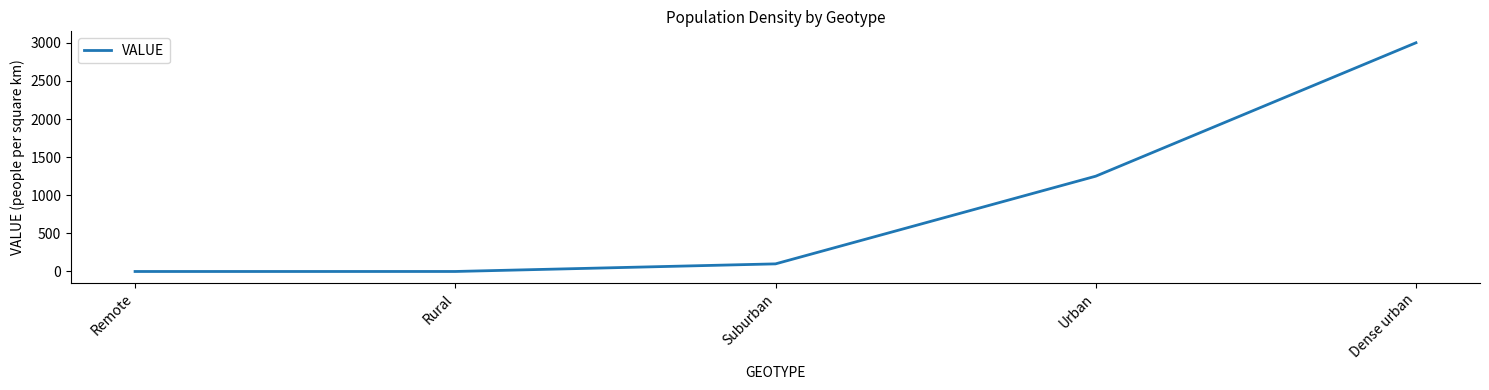

The value at Dense urban is 1041.1. True or false?

False